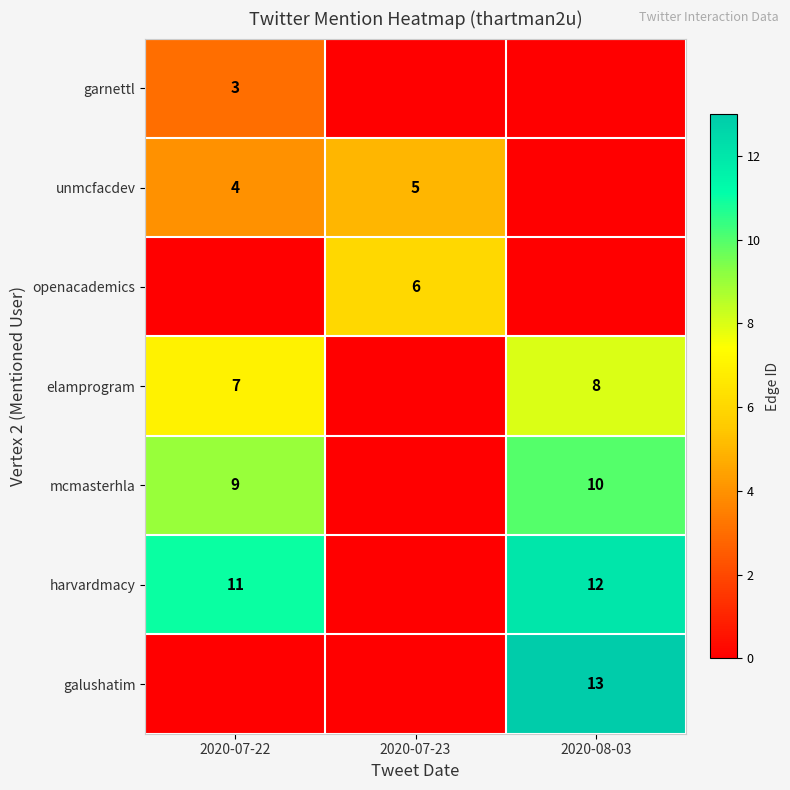

The mcmasterhla series shows 4 at 2020-08-03. True or false?

False